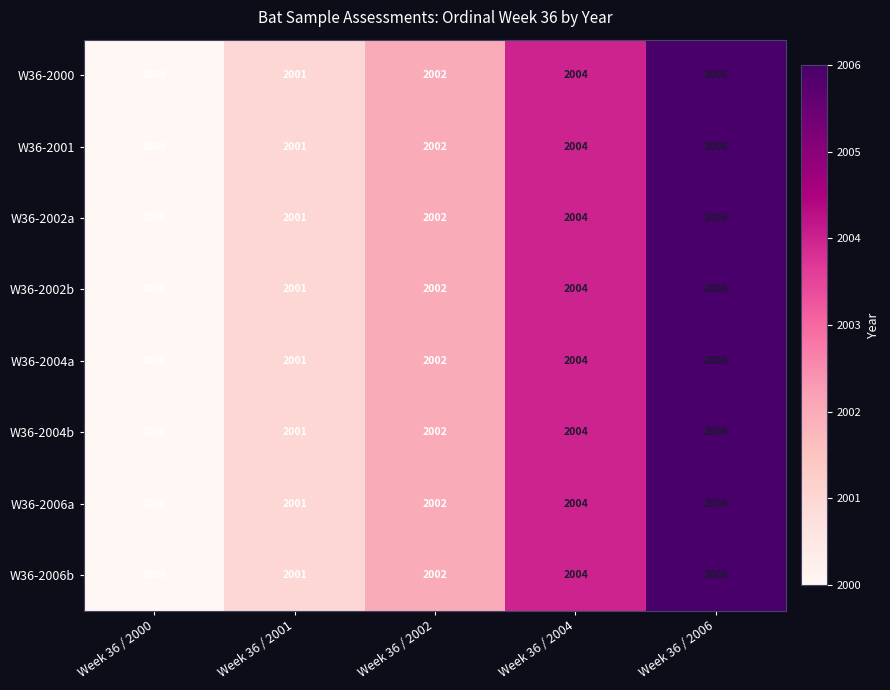

At which category is the sum across all series the highest?

Week 36 / 2006